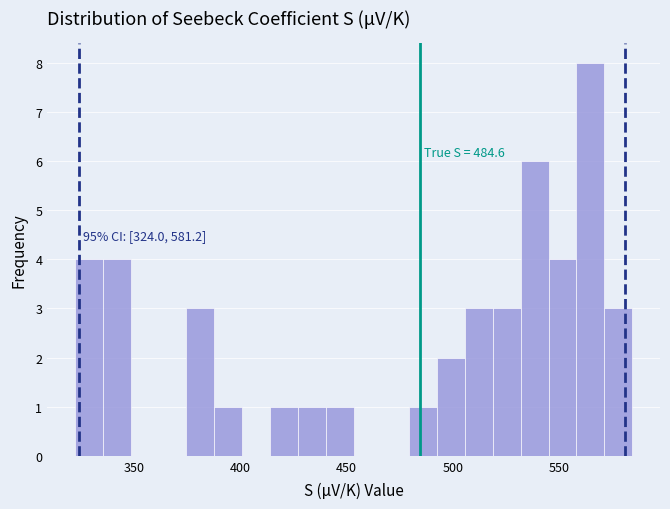

Read against the x-axis, roughly where is the centre of the tallest bar?

565